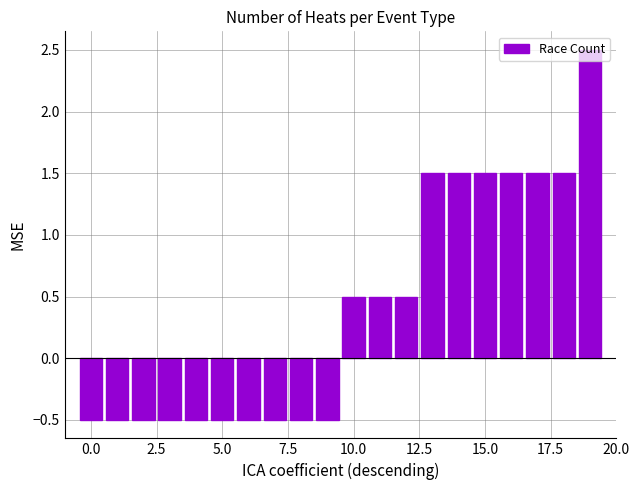

What is the value of the 6th bar from the left?

-0.5